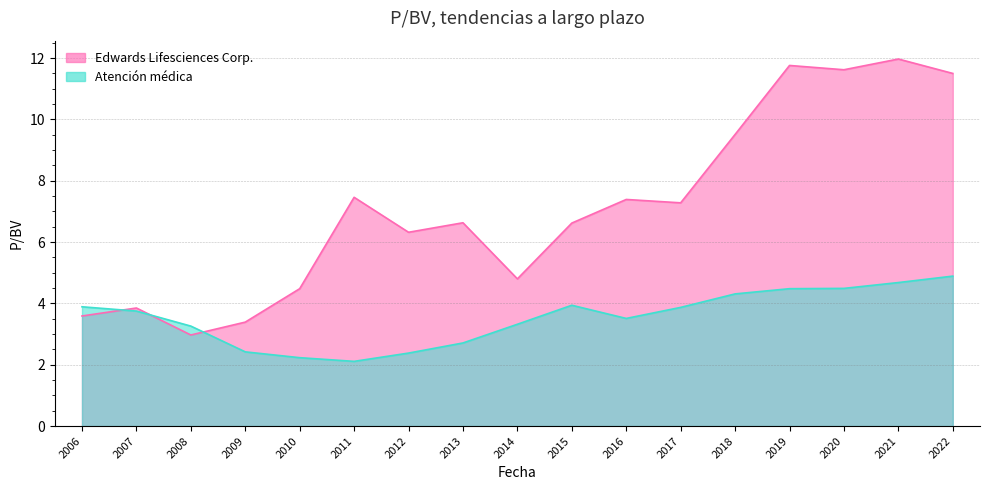

How many interior local valleys does the Edwards Lifesciences Corp. series have?

5